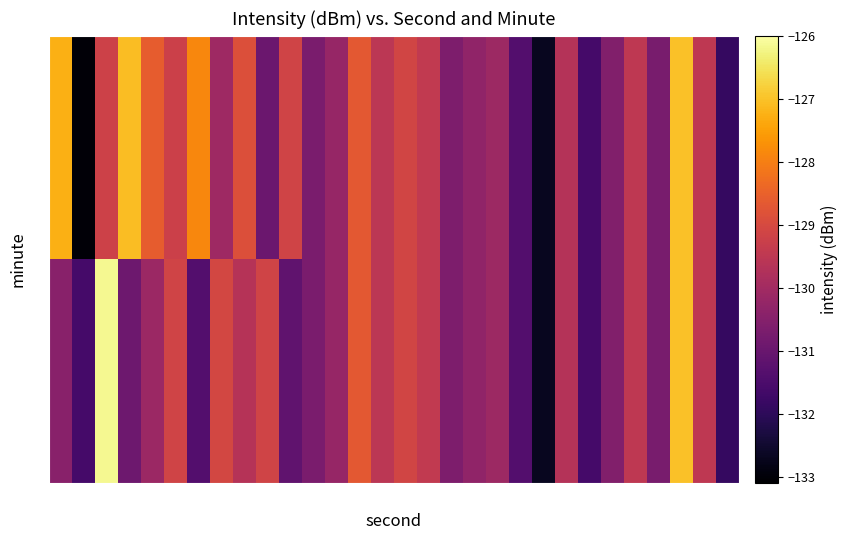

What is the maximum value shown in the chart?

-126.2